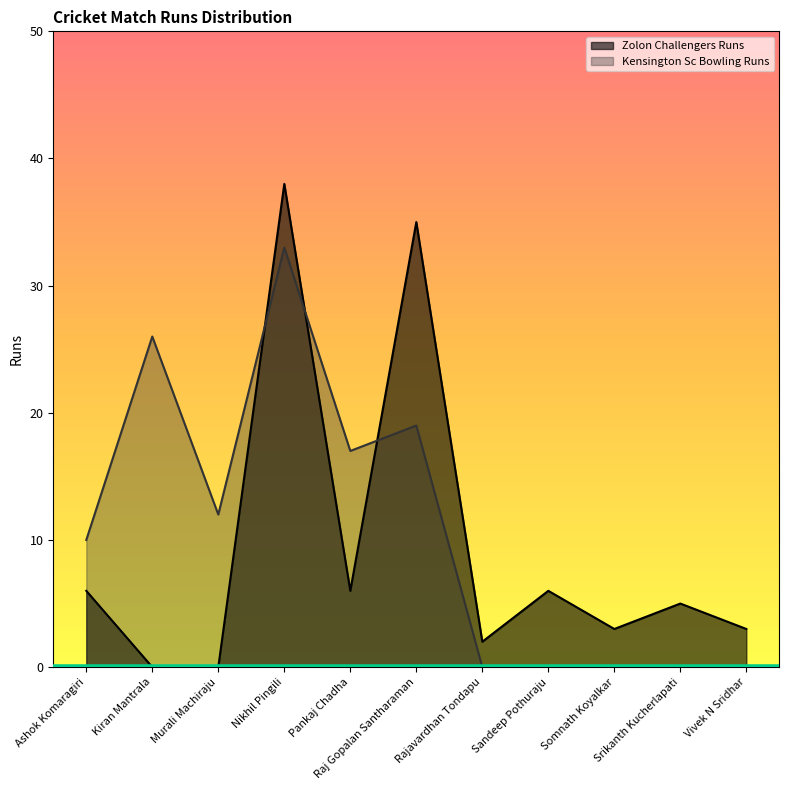

How many data points does each series have?

11